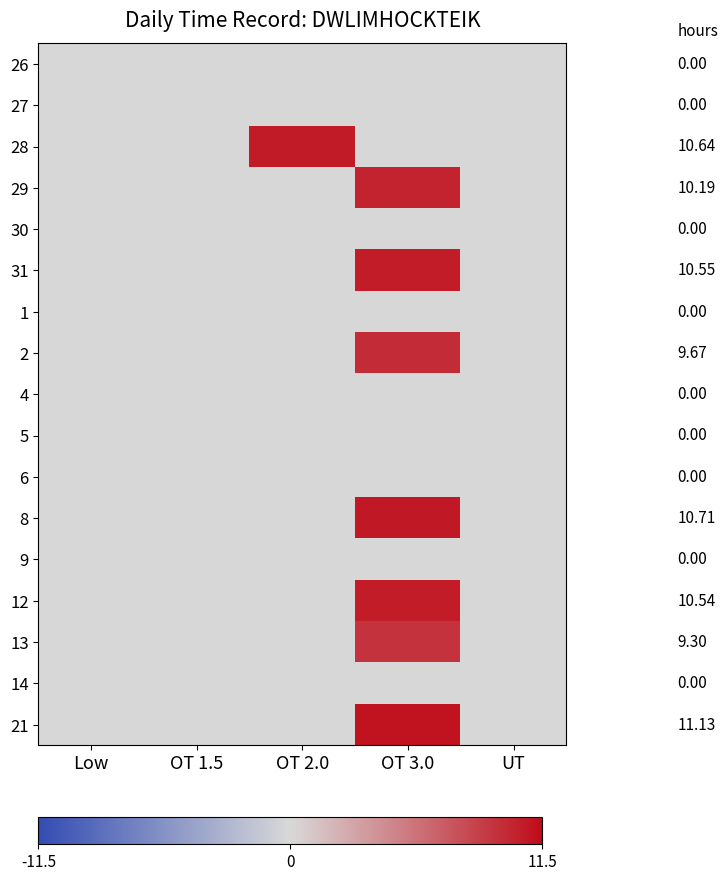

Which has a higher value, OT 2.0 or Low?

OT 2.0